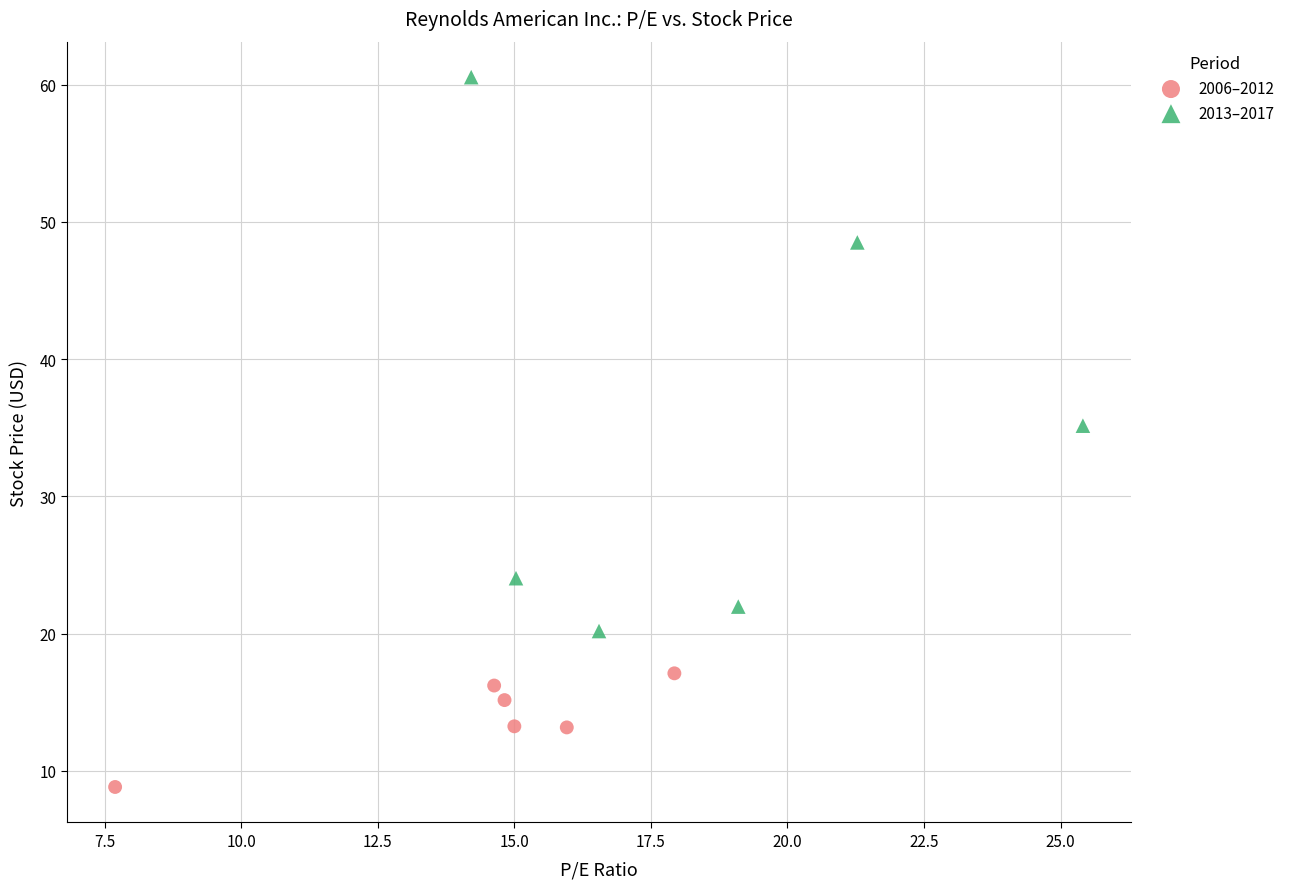

Which series reaches the minimum Y coordinate?

2006–2012